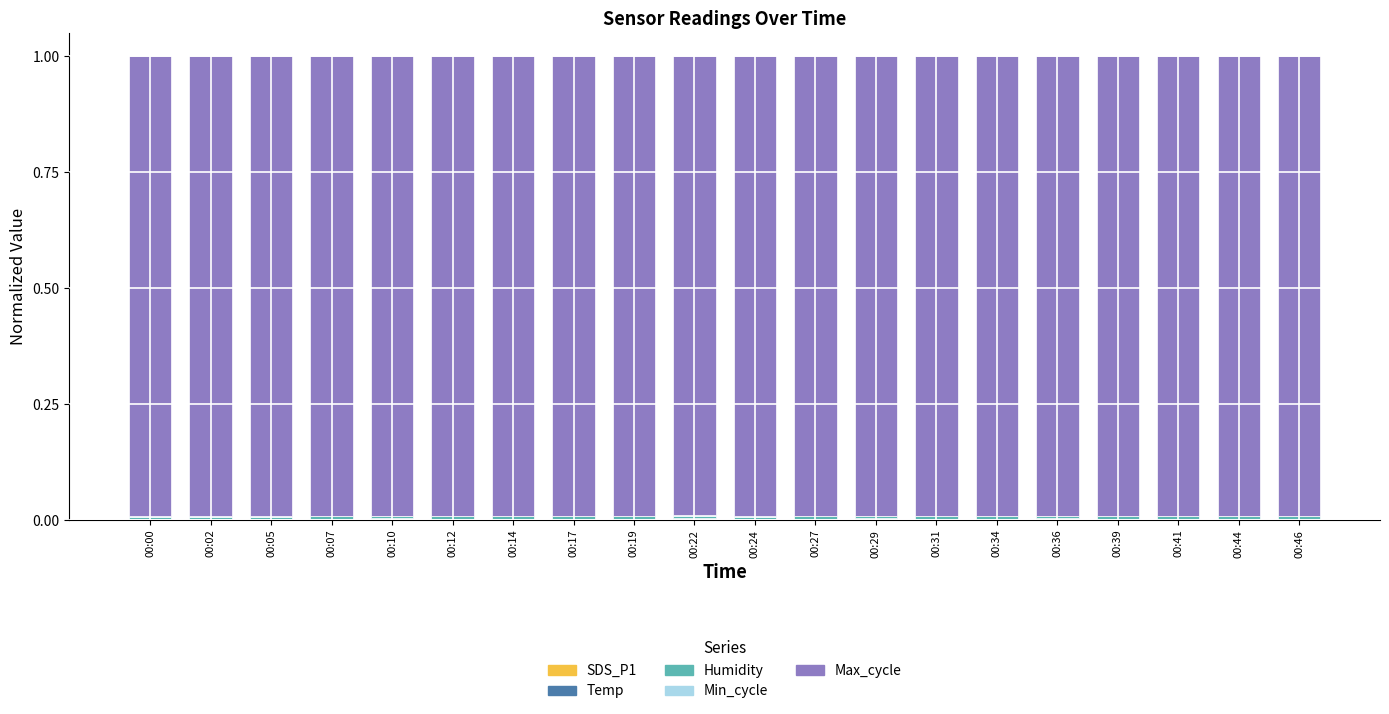

Count the number of data series in this chart.

5